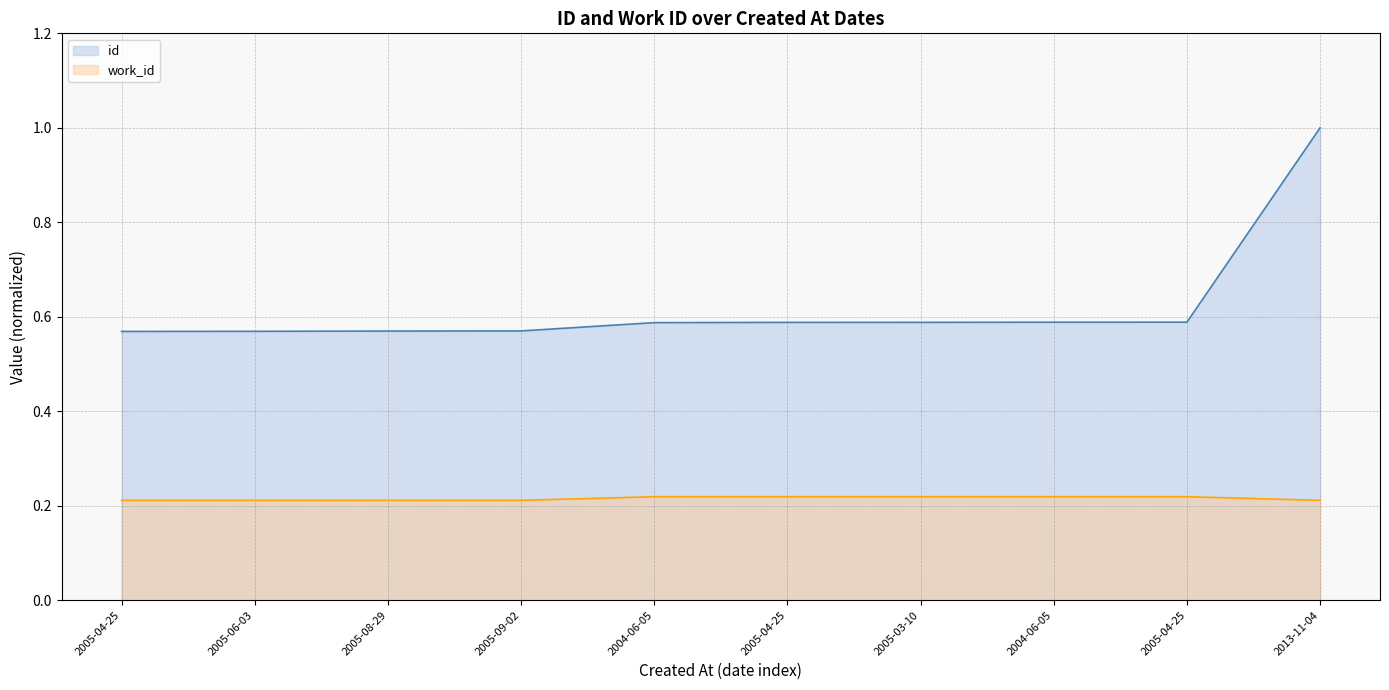

What is the label of the 10th point from the right?

2005-04-25